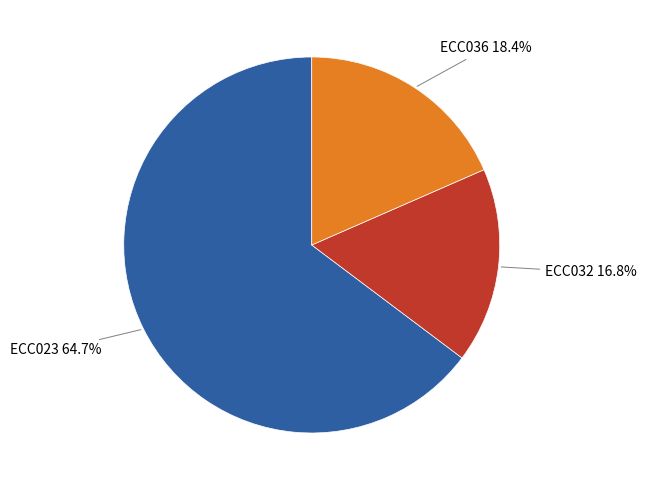

Does any single category account for the majority?

Yes